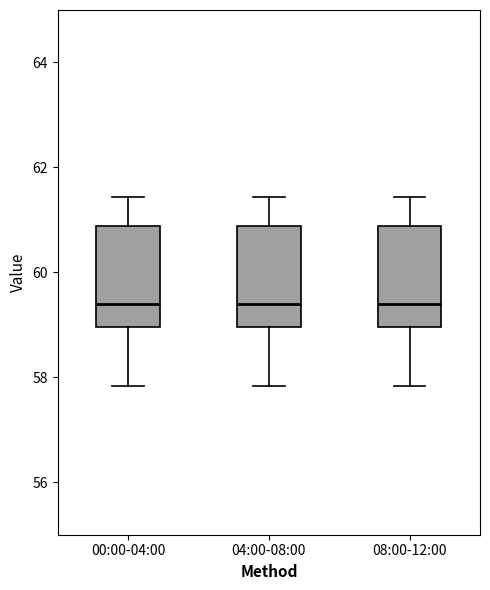

Reading left to right, transcribe this box plot: for each box, give where its median line is, the range the box spans, and where its two whiskers end, as read against the y-axis. The values are not printed on the chart, so give them approximately, as read against the axis.

00:00-04:00: median 59.4, box 59.0 to 60.8, whiskers 57.8 to 61.4
04:00-08:00: median 59.4, box 59.0 to 60.8, whiskers 57.8 to 61.4
08:00-12:00: median 59.4, box 59.0 to 60.8, whiskers 57.8 to 61.4